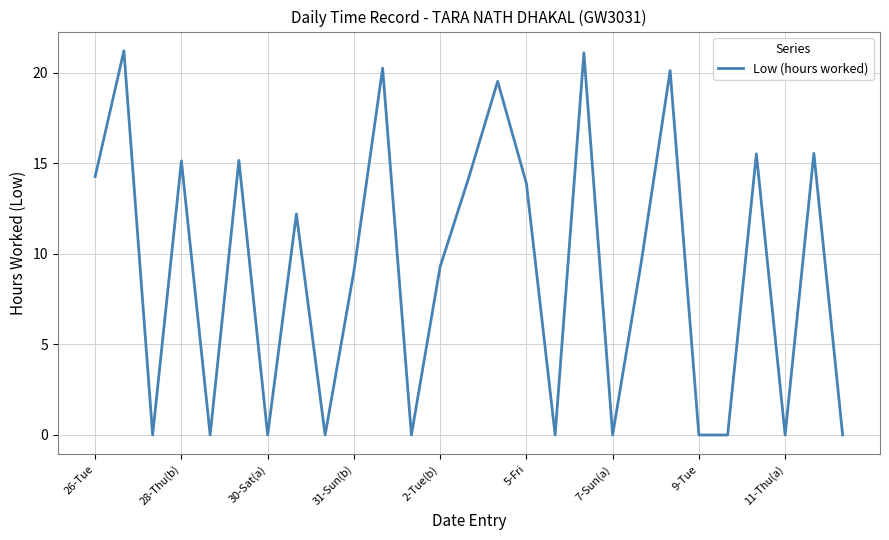

What is the difference between the maximum and minimum values?

21.2